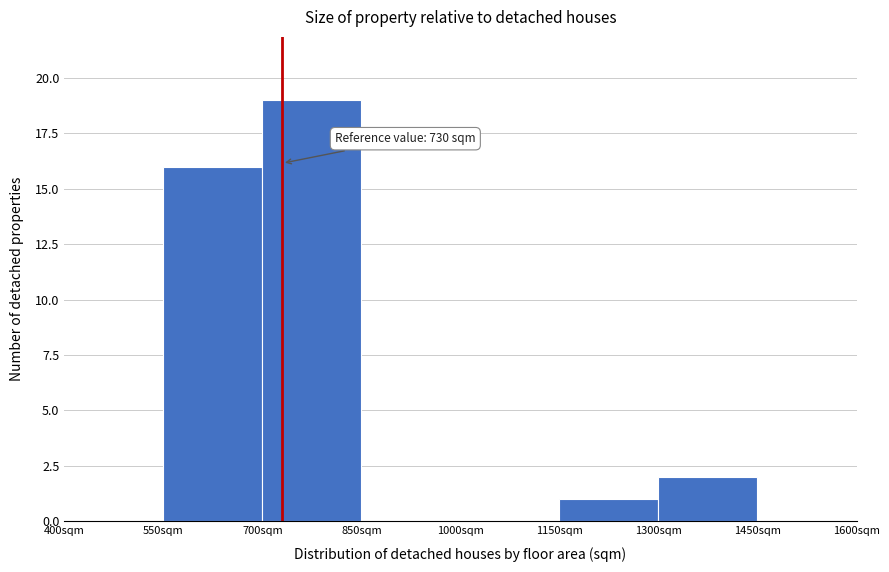

Over which range of the x-axis is the bar tallest?

700 to 850